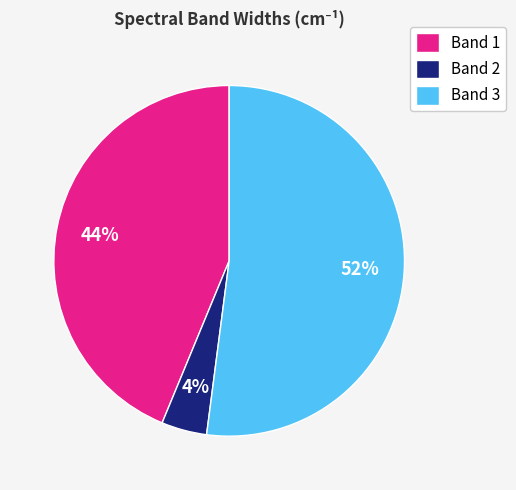

Is there any slice that represents more than half of the pie?

Yes